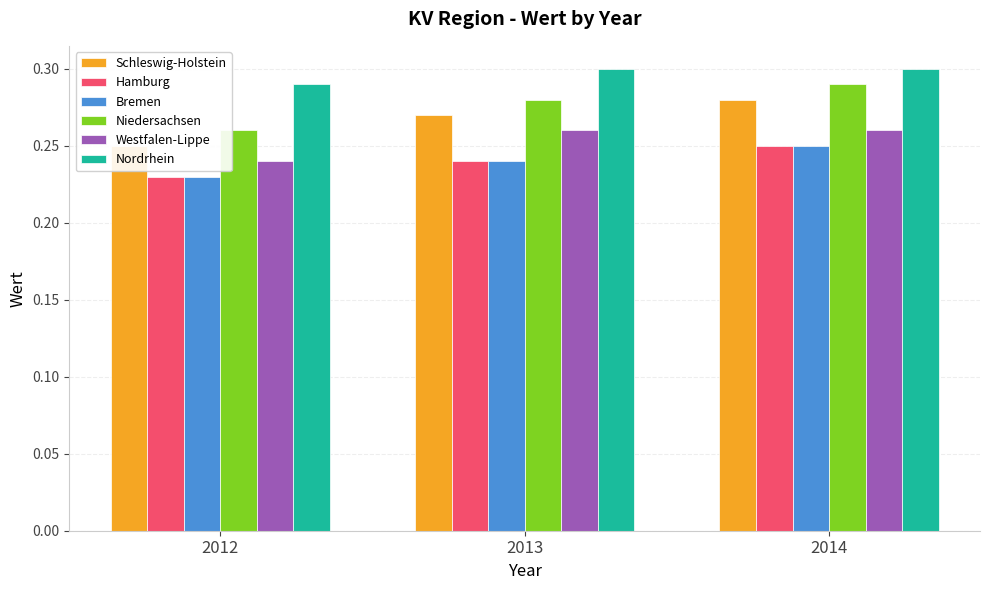

Is the value of Niedersachsen at 2012 greater than the value of Nordrhein at 2012?

No